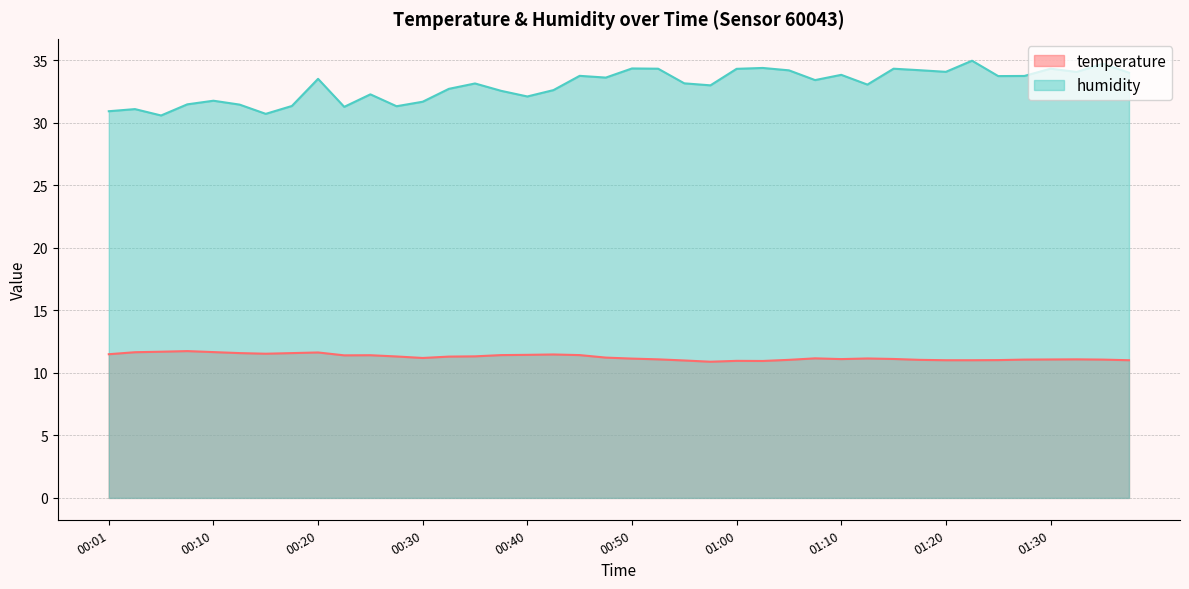

Does the chart display data point markers on the line(s)?

No